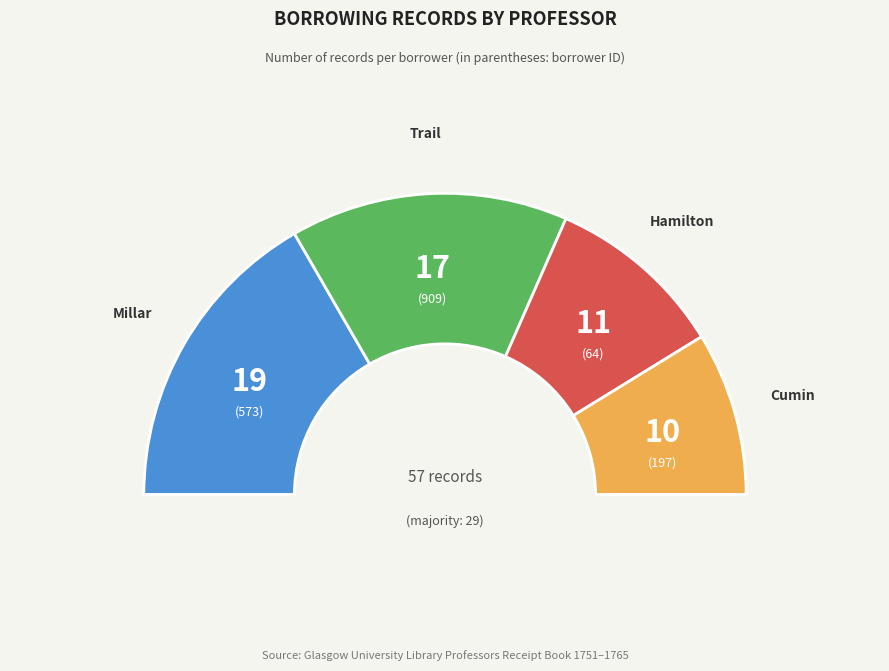

To the nearest percent, what is the combined percentage of Millar and Cumin?

51%